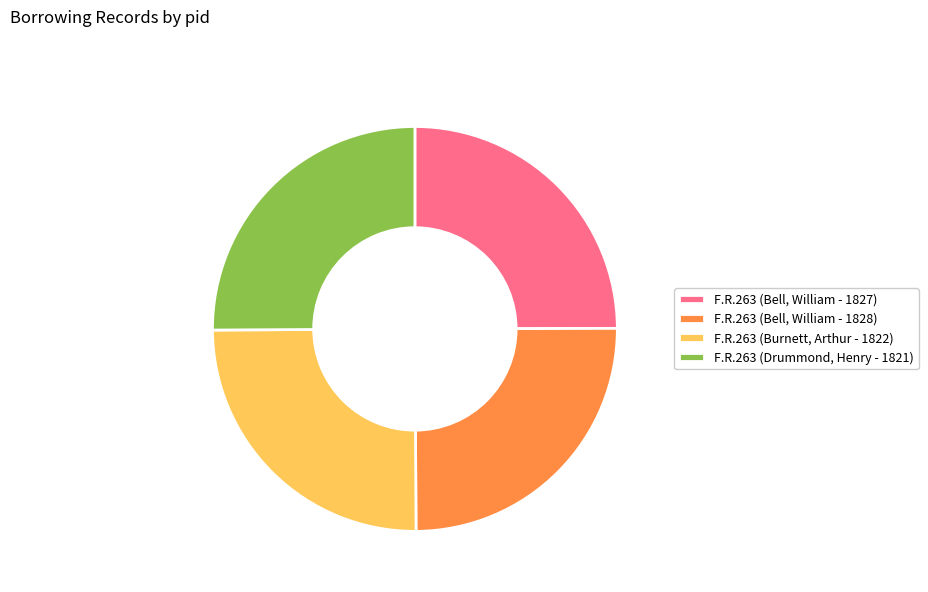

Is F.R.263 (Burnett, Arthur - 1822) the majority of the pie?

No